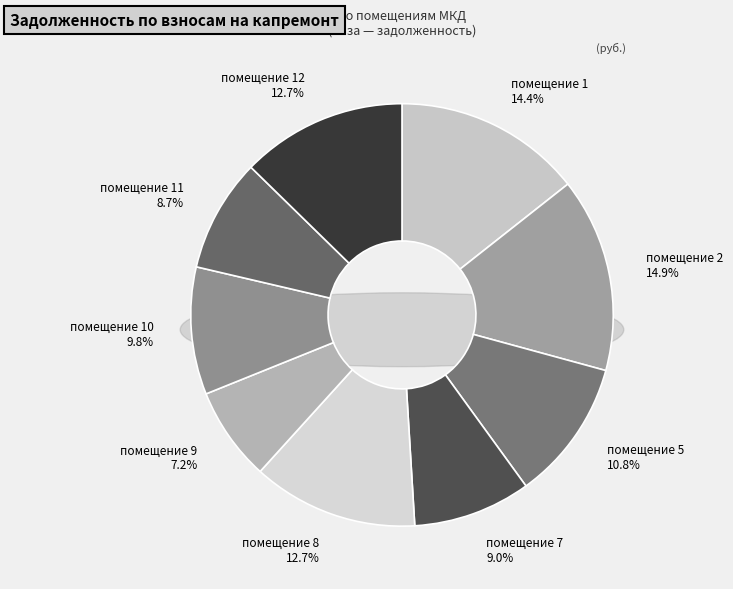

Which category has the smallest portion of the pie?

9